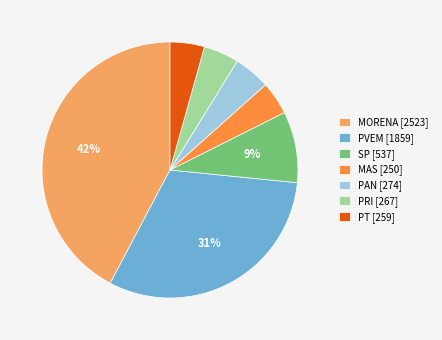

Which slice is the largest?

MORENA